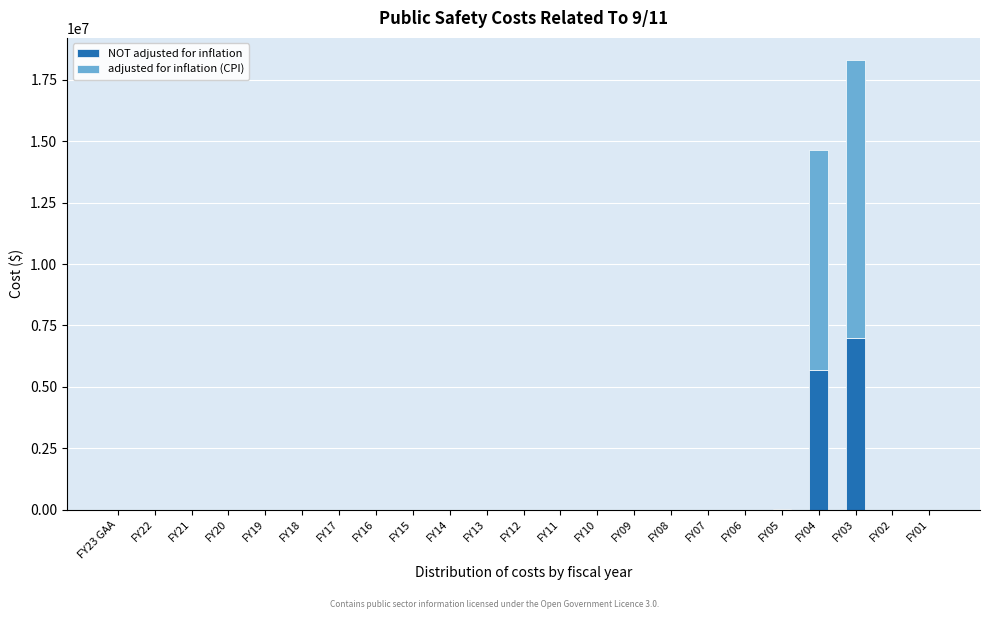

At which label does NOT adjusted for inflation reach its peak?

FY03